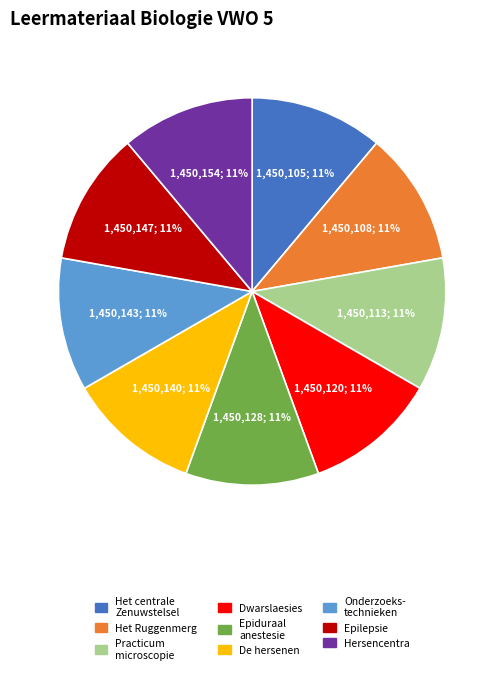

Is there a majority slice in this chart?

No